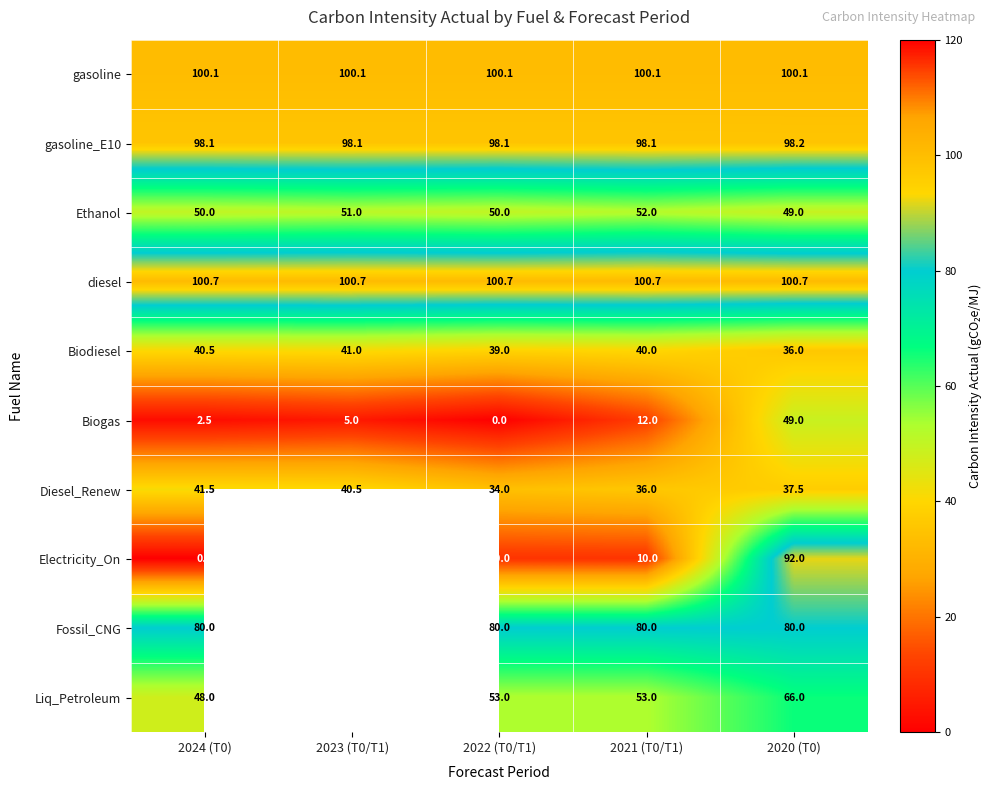

At which category does the chart reach its minimum across all series?

2022 (T0/T1)